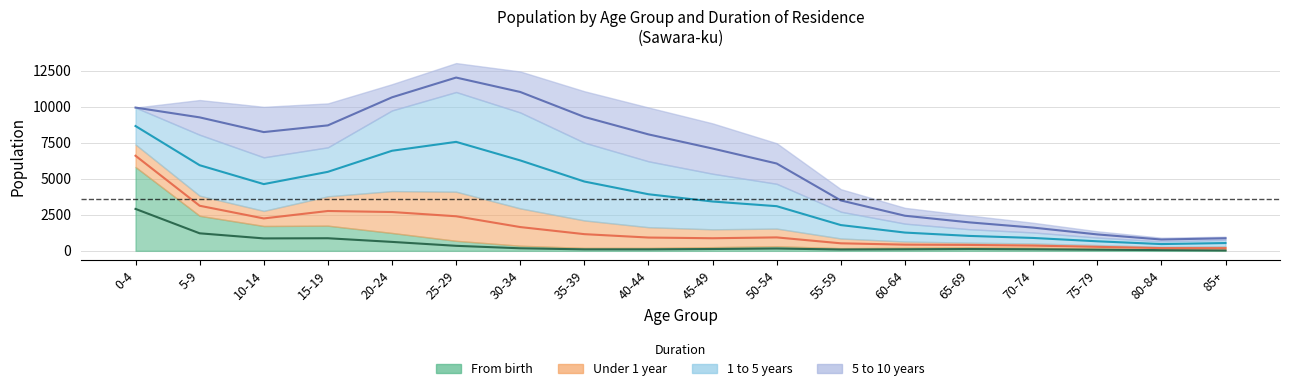

In Under 1 year, how many points are higher than both neighbors (excluding endpoints)?

1